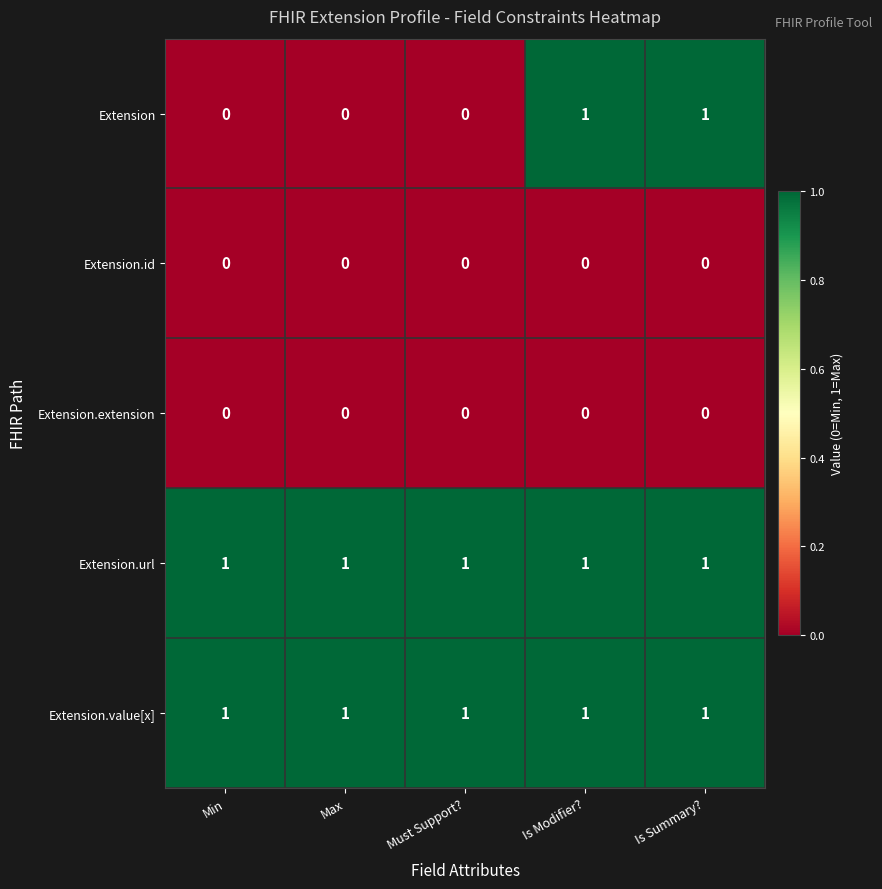

Reading left to right, what are all the values shown in this chart?

Extension: Min=0	Max=0	Must Support?=0	Is Modifier?=1	Is Summary?=1
Extension.id: Min=0	Max=0	Must Support?=0	Is Modifier?=0	Is Summary?=0
Extension.extension: Min=0	Max=0	Must Support?=0	Is Modifier?=0	Is Summary?=0
Extension.url: Min=1	Max=1	Must Support?=1	Is Modifier?=1	Is Summary?=1
Extension.value[x]: Min=1	Max=1	Must Support?=1	Is Modifier?=1	Is Summary?=1